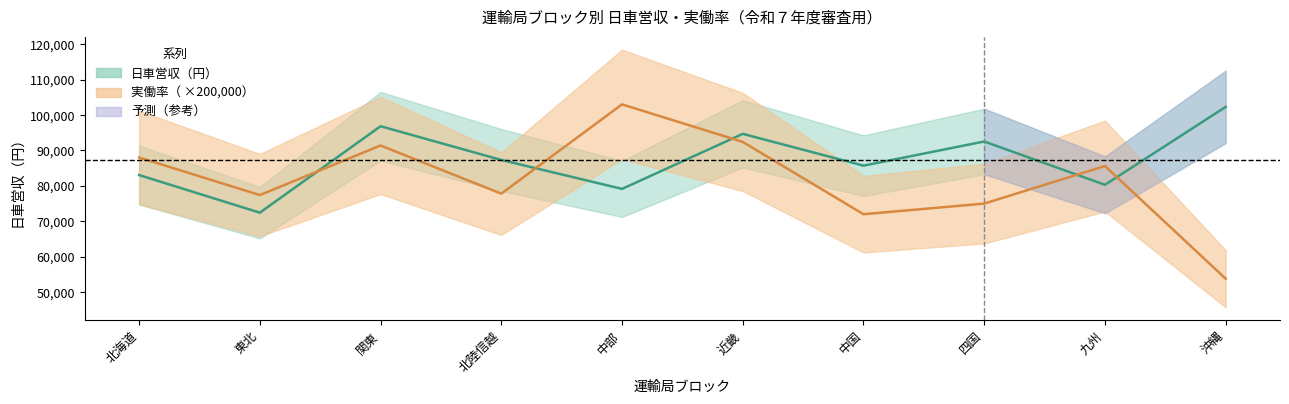

What is the label of the 1st point from the left?

北海道